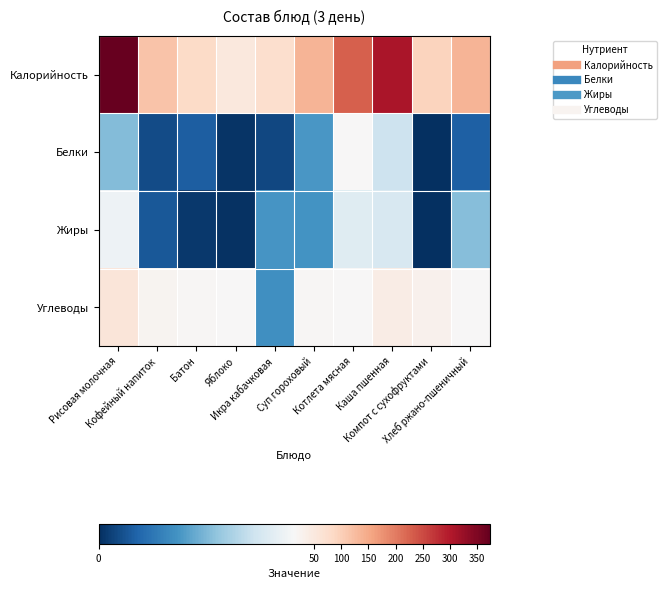

Which series has the largest total across all categories?

Калорийность